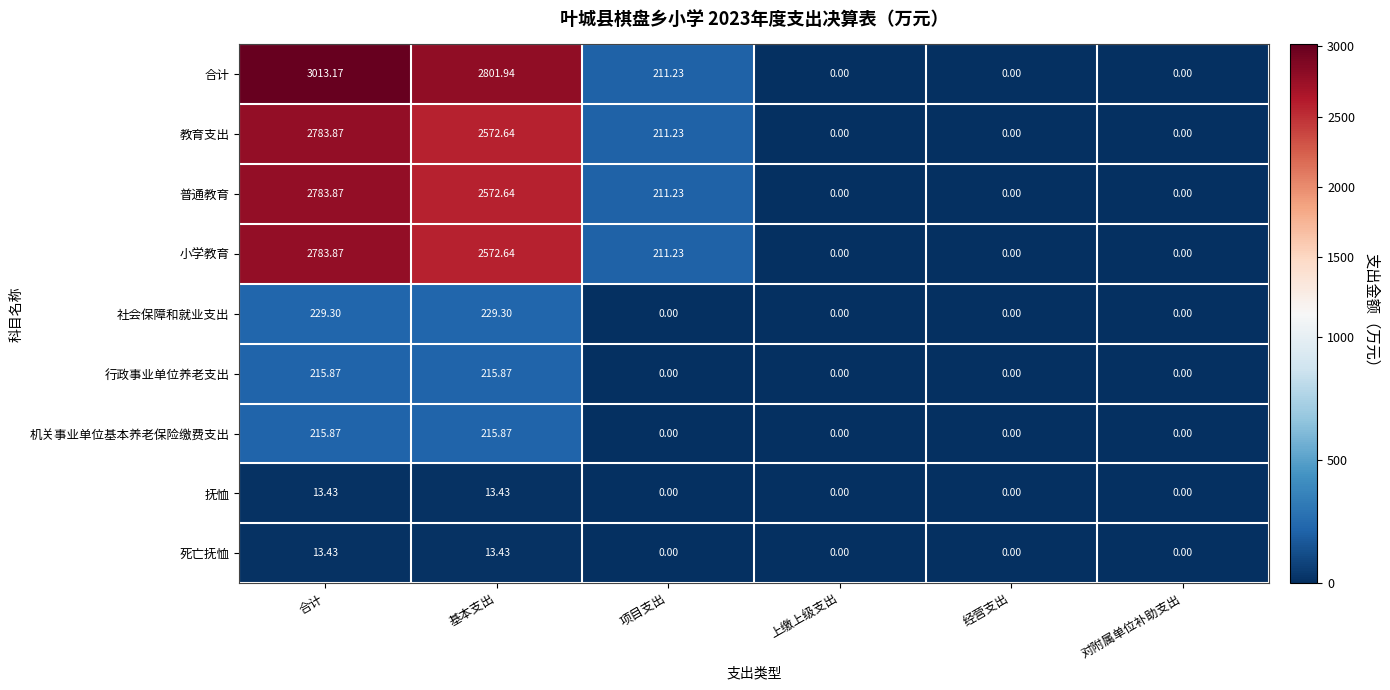

Which series has the widest spread of values?

合计